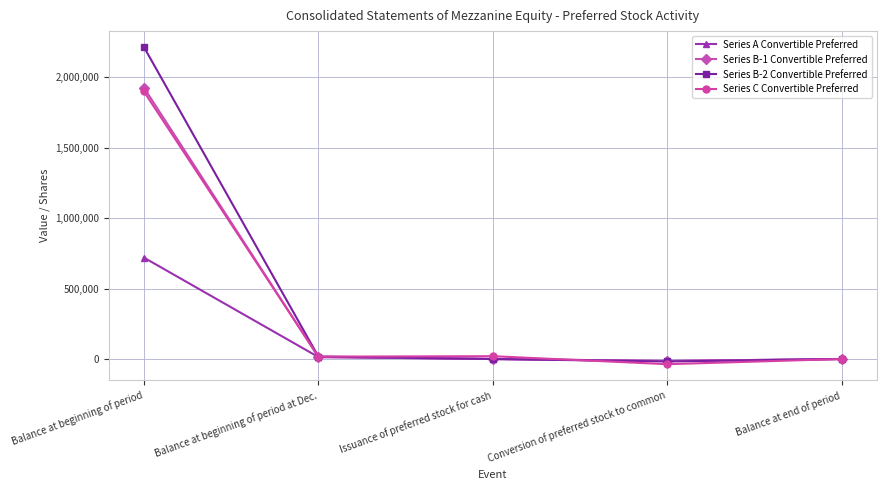

The Series B-2 Convertible Preferred series shows 0 at Balance at end of period. True or false?

True